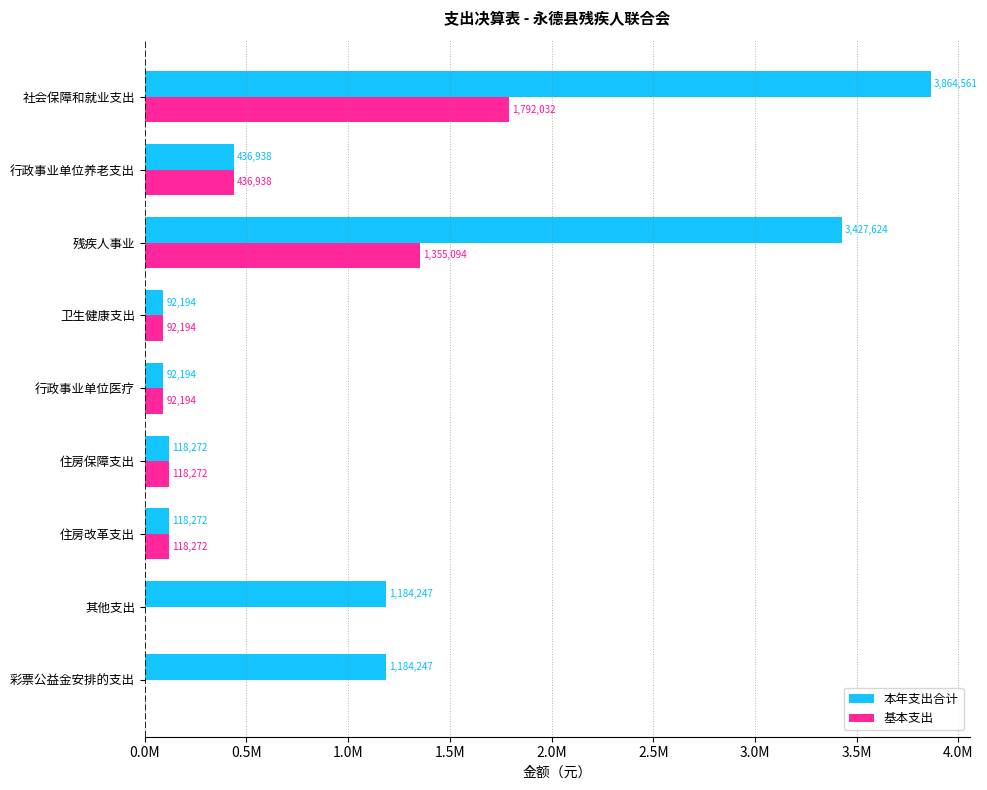

What is the difference between the second highest and second lowest values in the 本年支出合计 series?

3335429.6